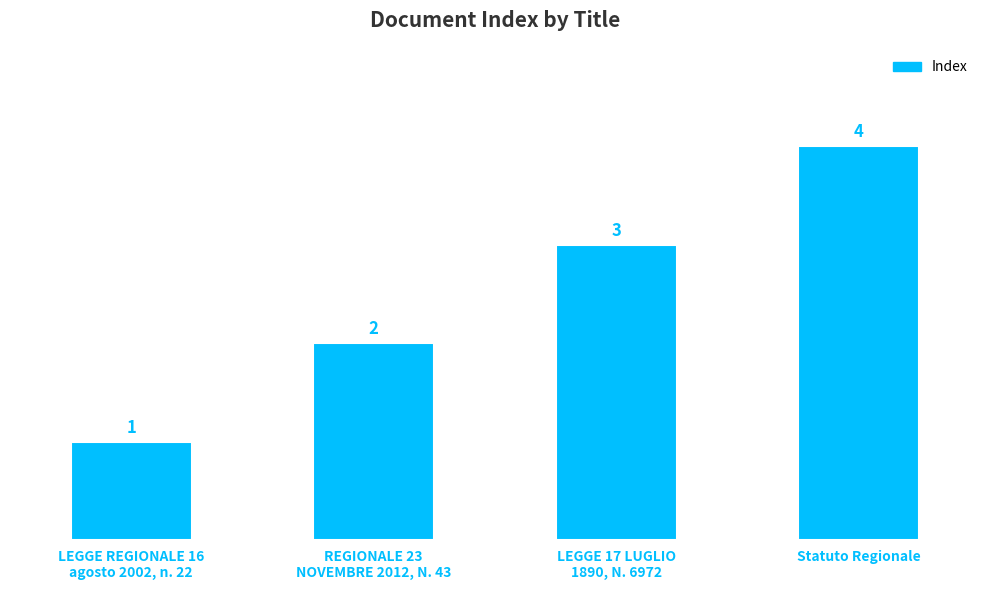

The chart shows a value of 2 at LEGGE 17 LUGLIO
1890, N. 6972. True or false?

False